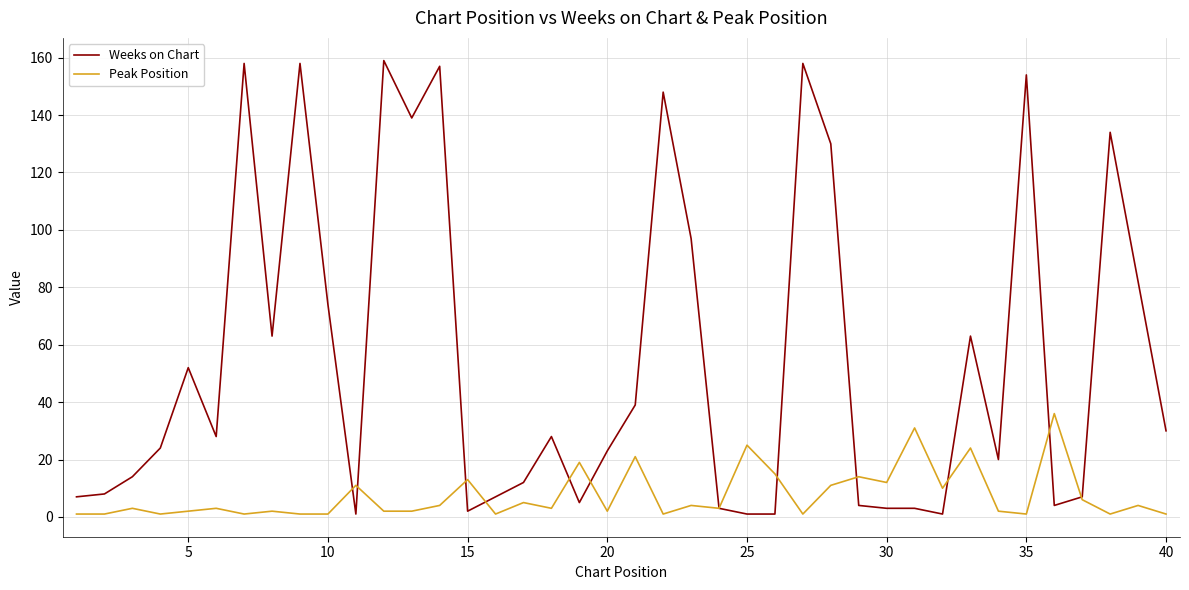

What is the sum of all Peak Position values?

301